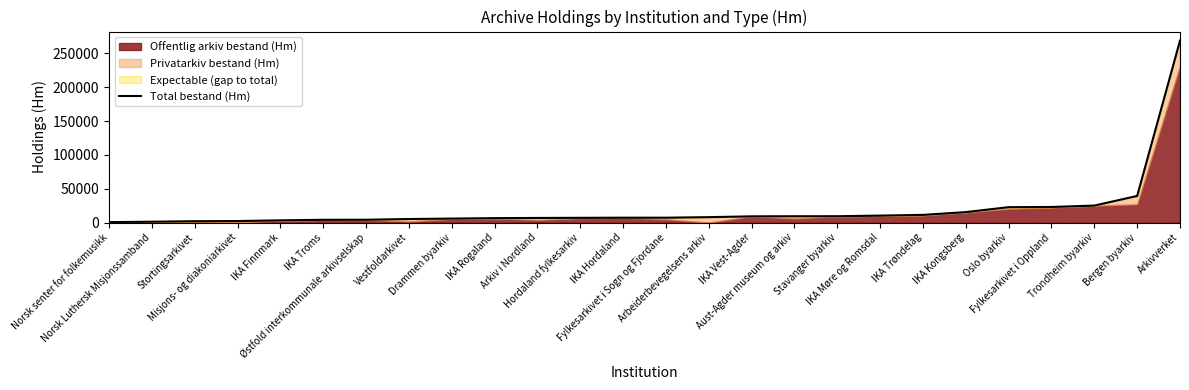

What is the label of the 7th point from the left?

Østfold interkommunale arkivselskap